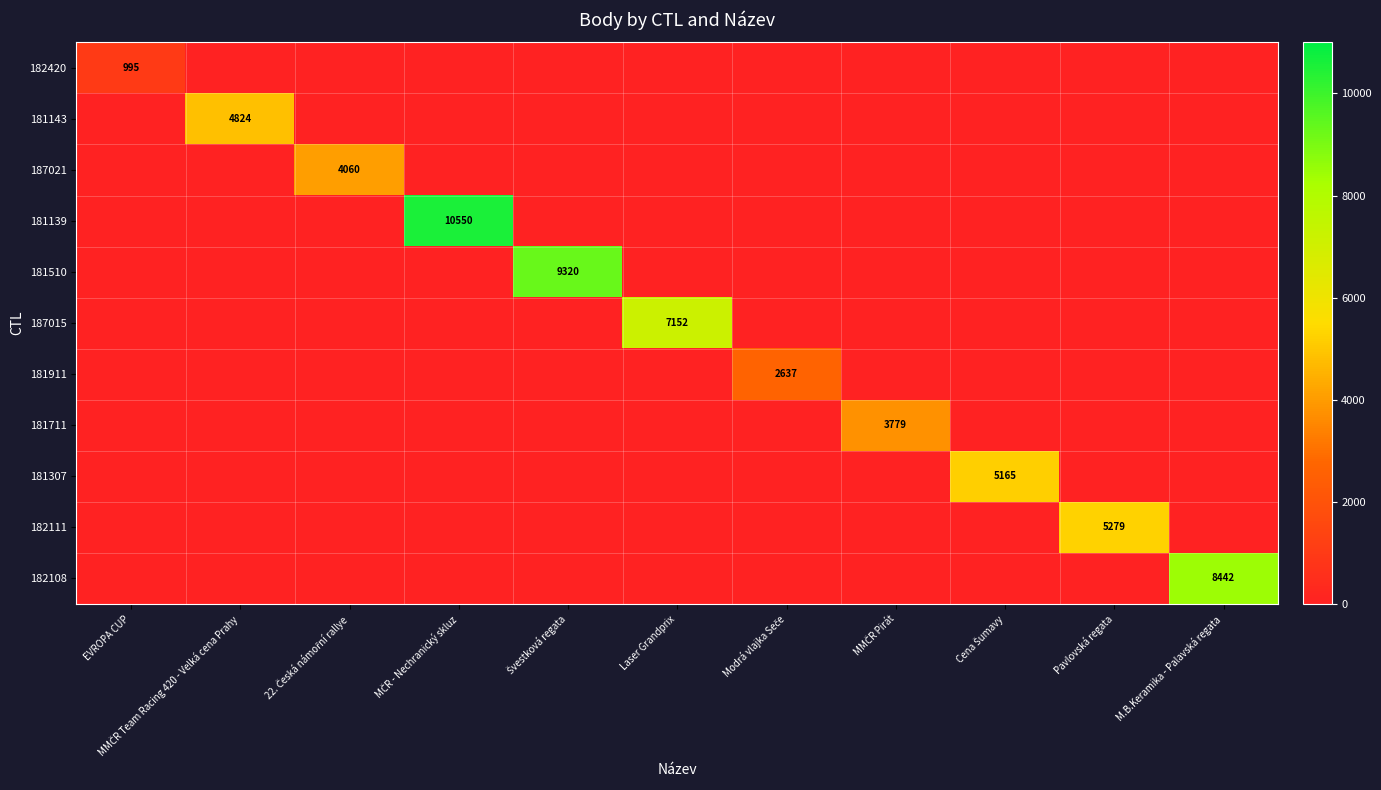

The value of 187015 at Laser Grandprix is 7152. True or false?

True